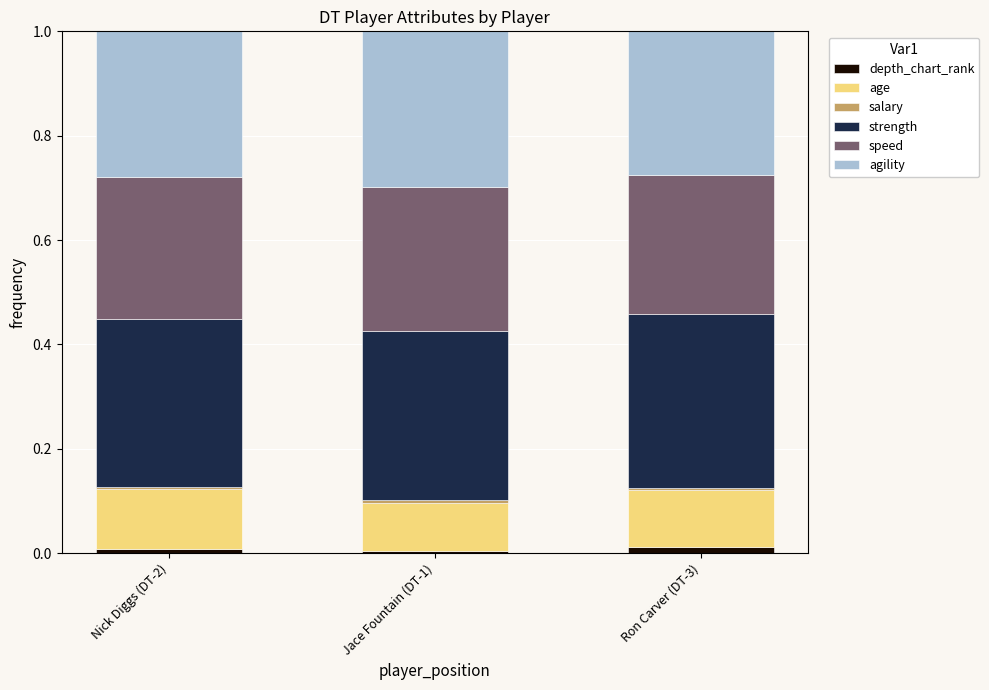

How many data points does each series have?

3